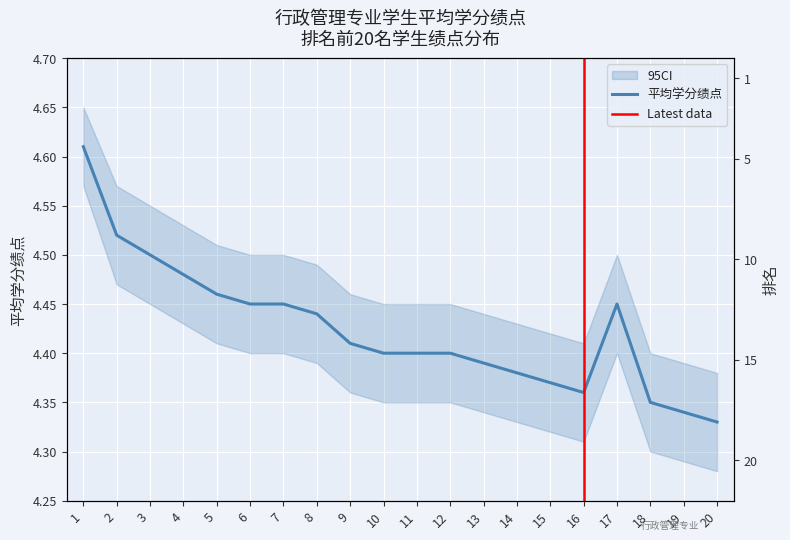

Is this an area chart (filled region under the line)?

No